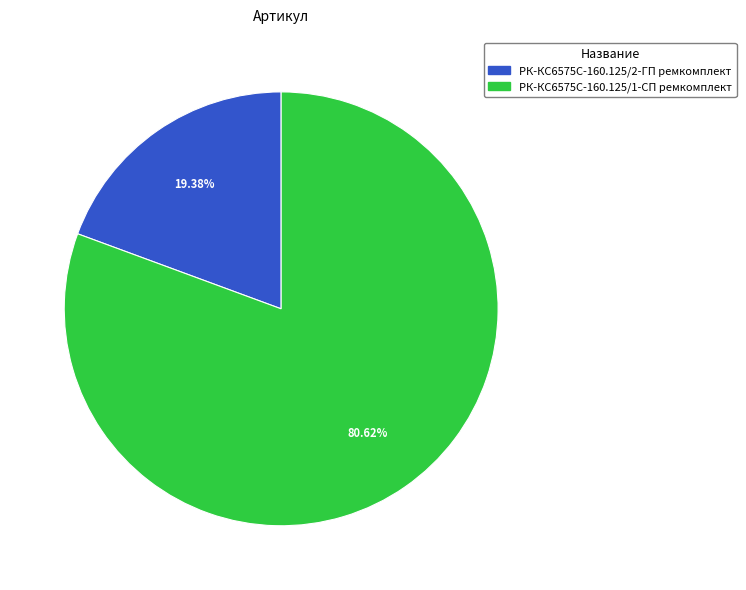

What is the ratio of the value at РК-КС6575С-160.125/2-ГП ремкомплект to the value at РК-КС6575С-160.125/1-СП ремкомплект?

0.2